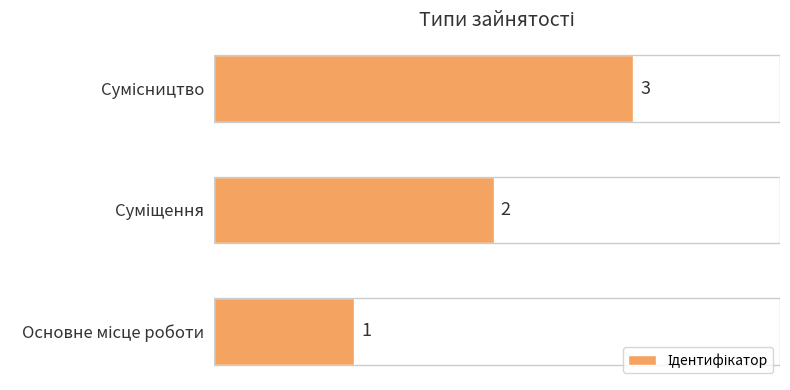

Count the values in the range 1 to 3.

3